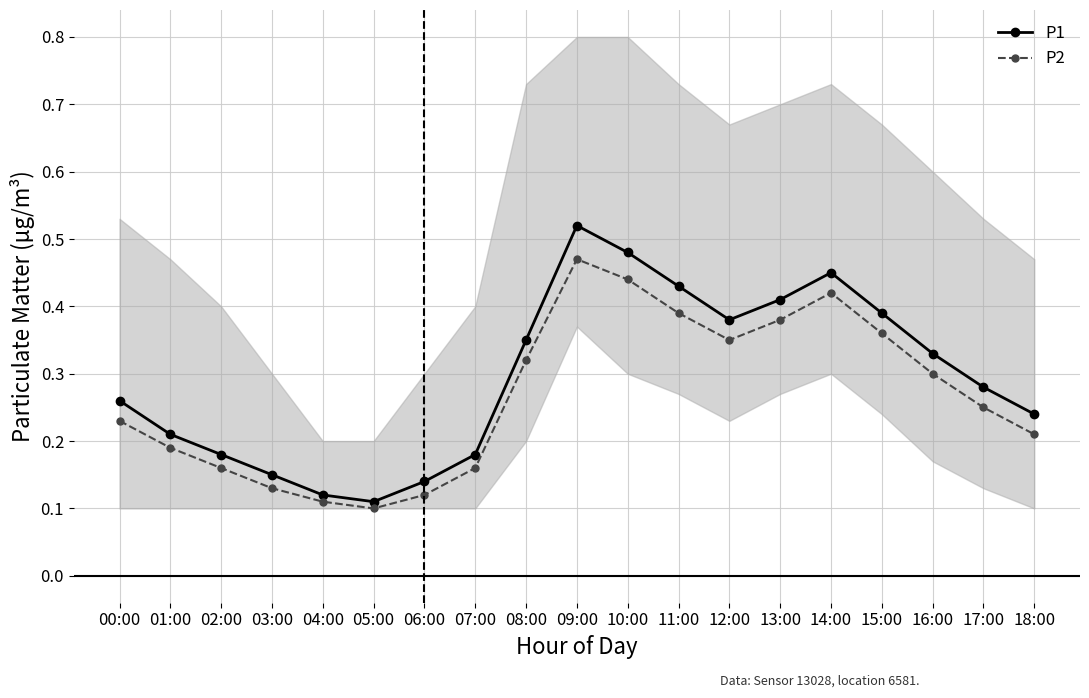

What are all the series names shown in the legend?

P1, P2